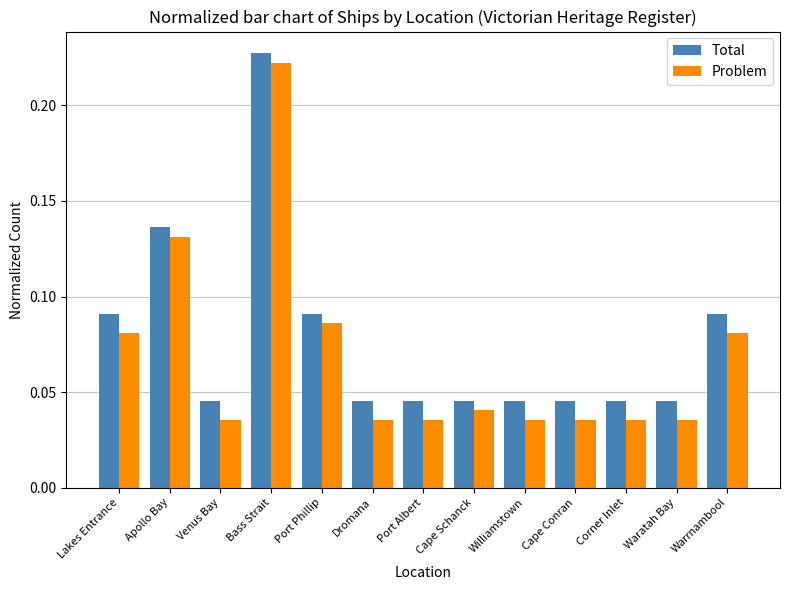

What are all the series names shown in the legend?

Total, Problem